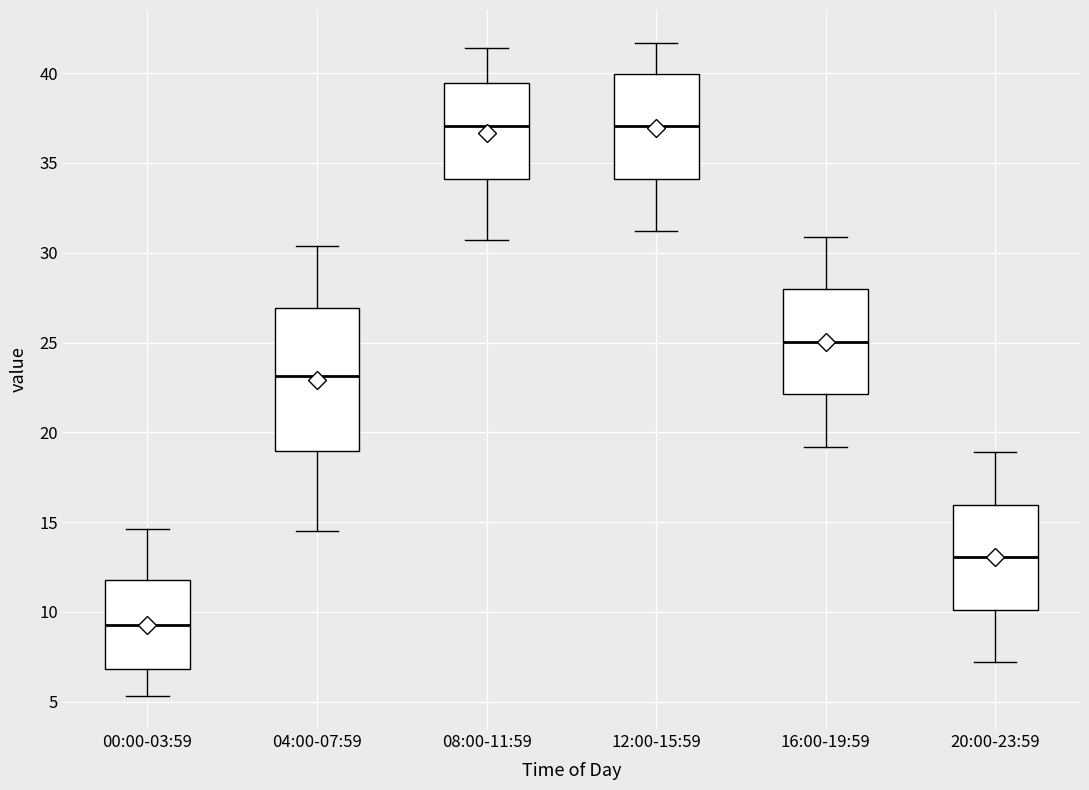

Reading left to right, transcribe this box plot: for each box, give where its median line is, the range the box spans, and where its two whiskers end, as read against the y-axis. The values are not printed on the chart, so give them approximately, as read against the axis.

00:00-03:59: median 9.5, box 7.0 to 12.0, whiskers 5.5 to 14.5
04:00-07:59: median 23.0, box 19.0 to 27.0, whiskers 14.5 to 30.5
08:00-11:59: median 37.0, box 34.0 to 39.5, whiskers 30.5 to 41.5
12:00-15:59: median 37.0, box 34.0 to 40.0, whiskers 31.0 to 41.5
16:00-19:59: median 25.0, box 22.0 to 28.0, whiskers 19.0 to 31.0
20:00-23:59: median 13.0, box 10.0 to 16.0, whiskers 7.0 to 19.0